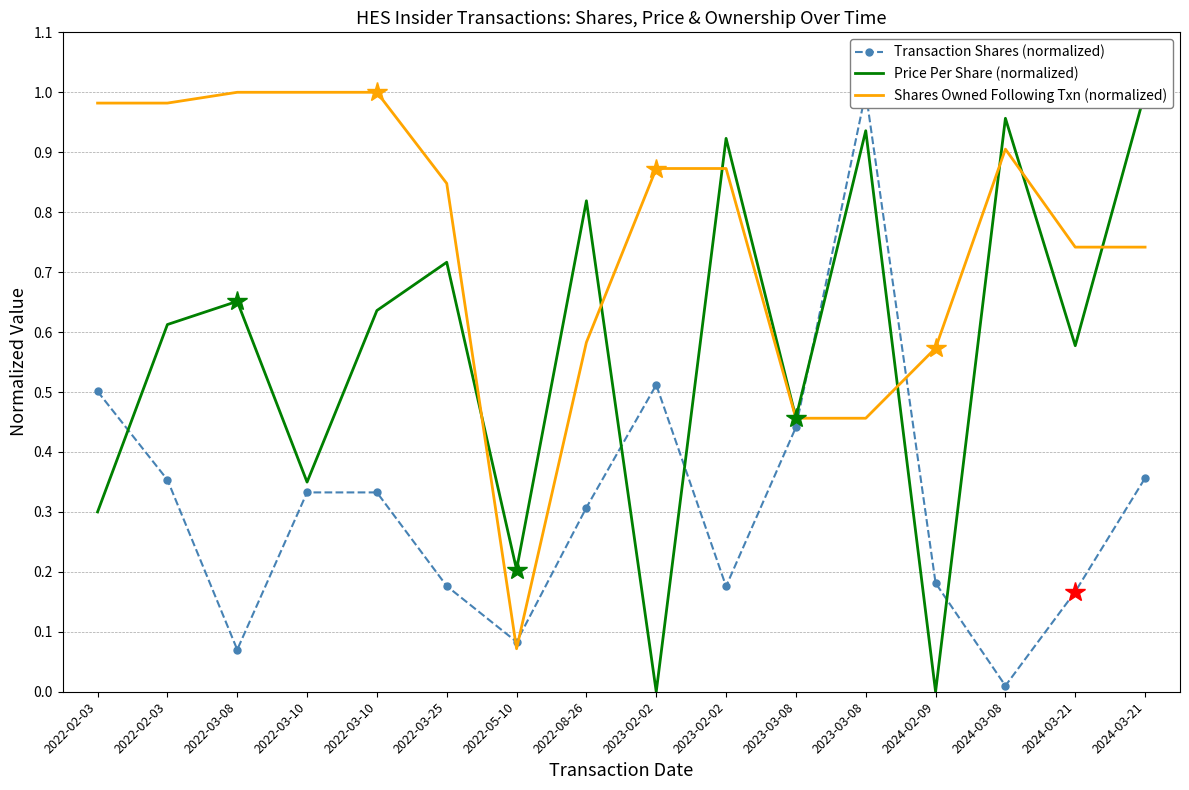

What is the difference between the highest and lowest values at 2024-03-21?

0.6